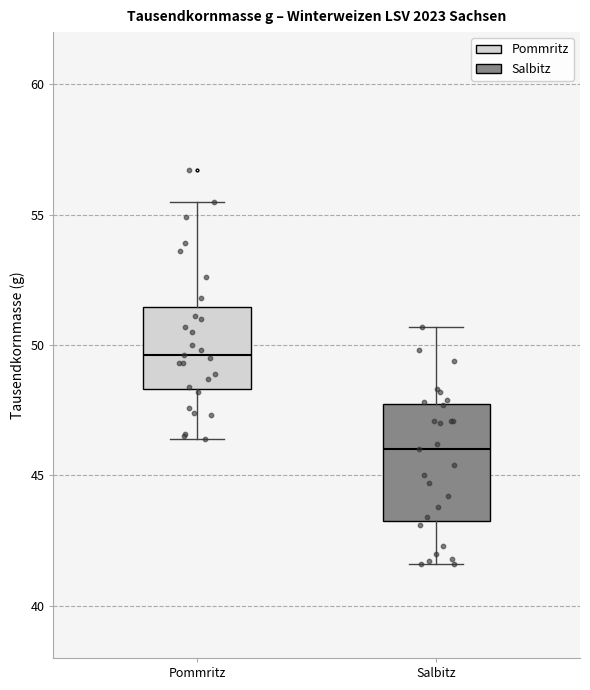

Where is the upper edge of the box for Salbitz on the y-axis? The values are not printed on the chart, so give them approximately, as read against the axis.

48.0